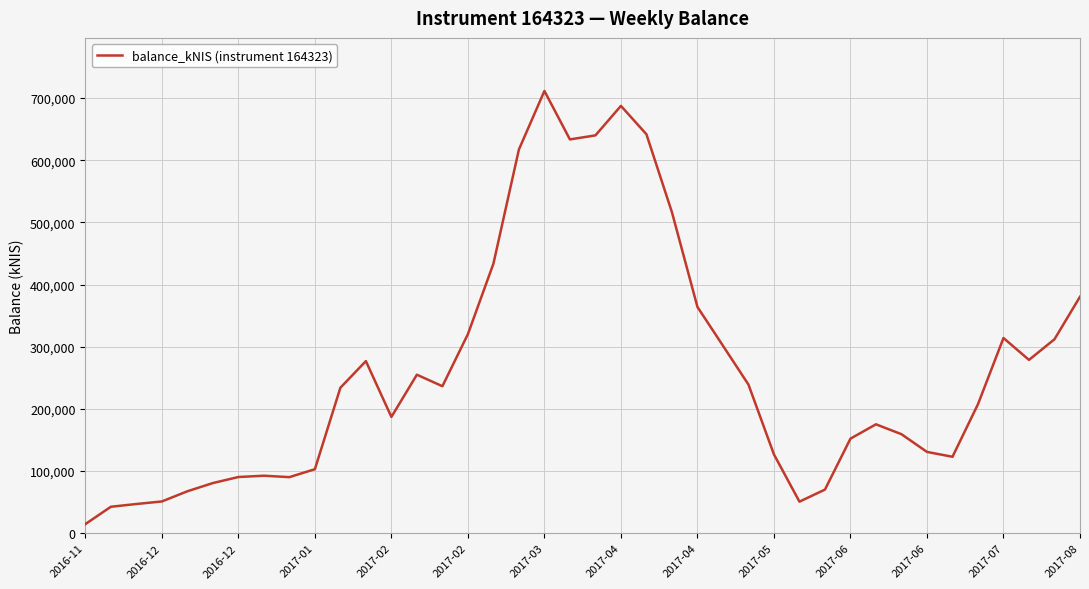

What is the maximum value shown in the chart?

711533.0